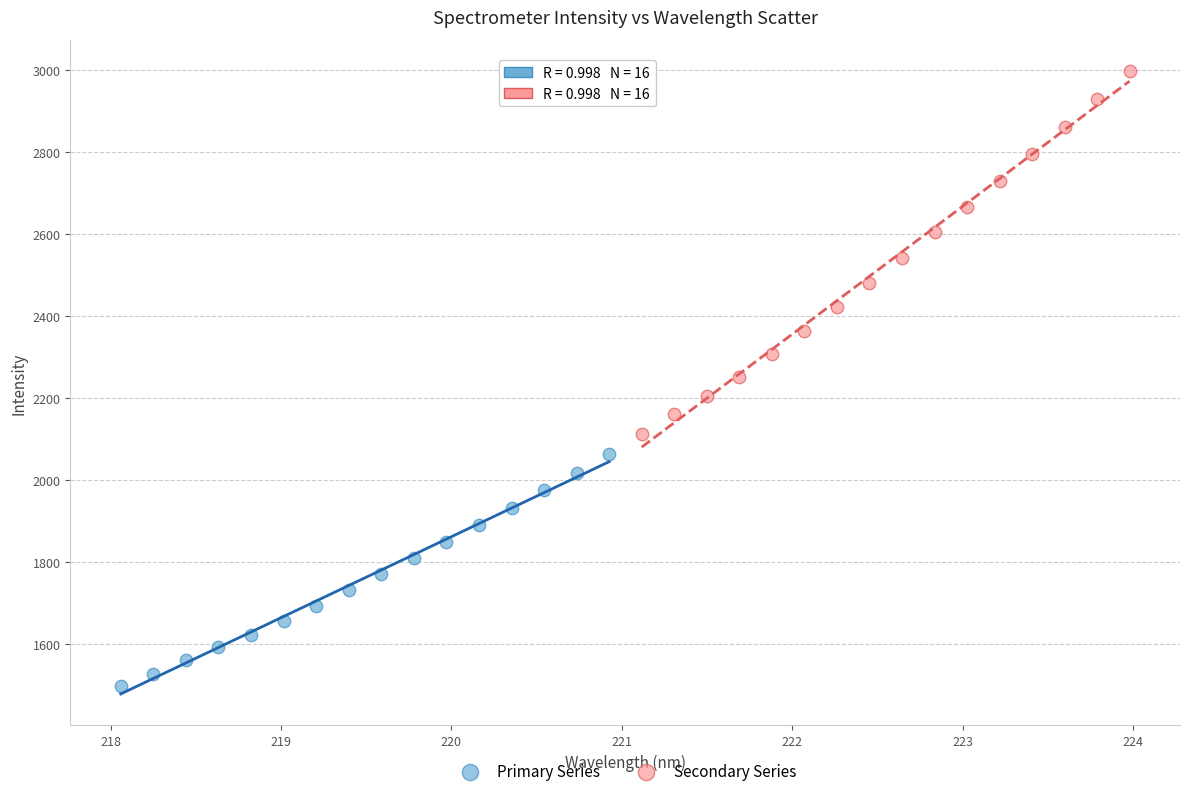

Which series reaches the maximum Y coordinate?

Secondary Series